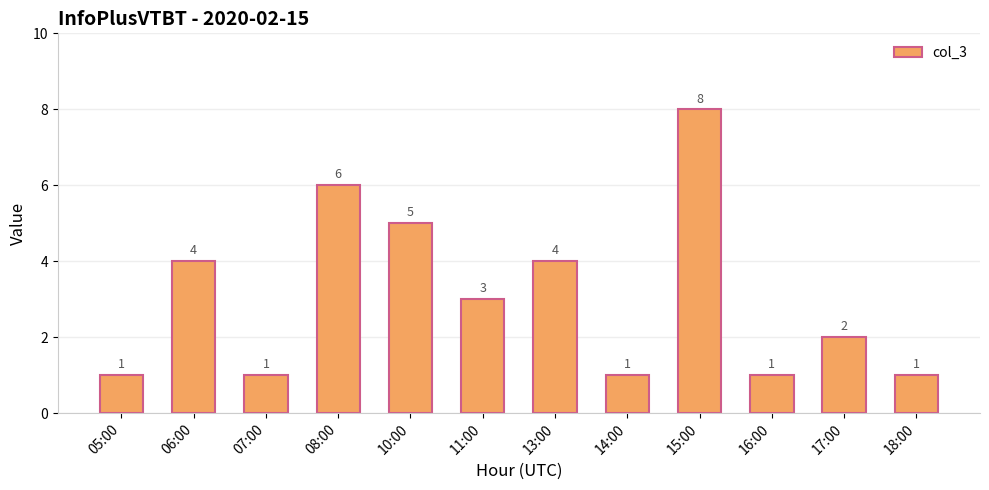

Does the chart contain stacked bars?

No